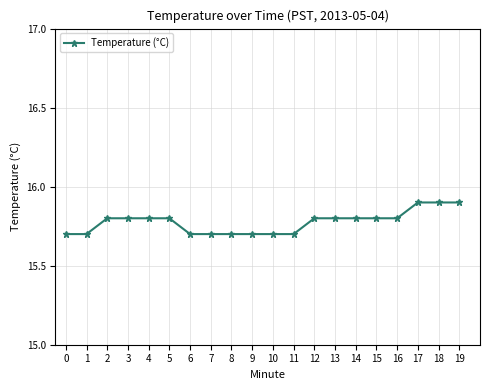

What is the change in value from 2 to 7?

-0.1